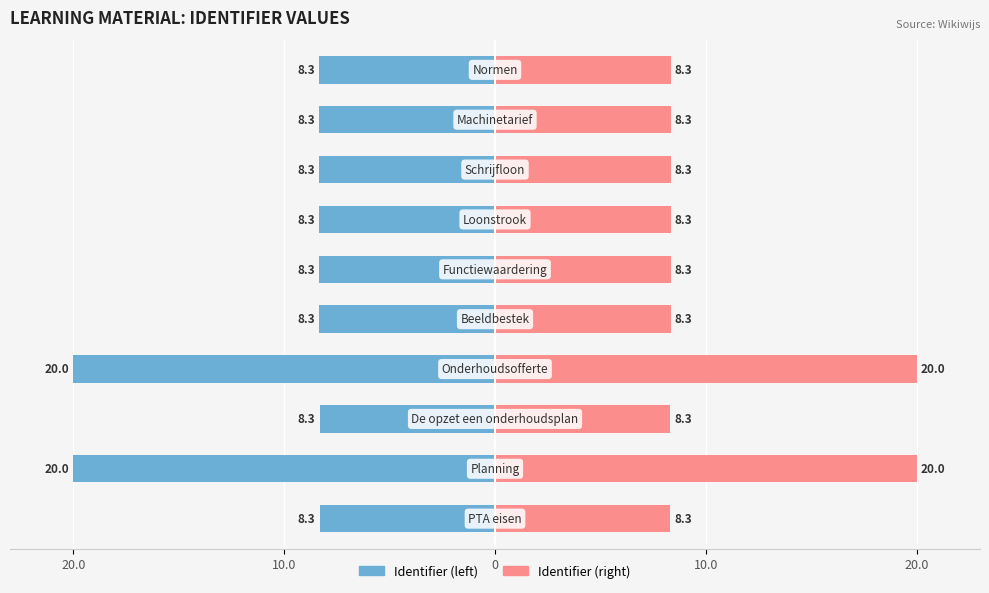

Reading right to left, transcribe all the data shown in this chart.

Identifier (left): -8.3	-8.3	-8.3	-8.3	-8.3	-8.3	-20.0	-8.3	-20.0	-8.3
Identifier (right): 8.3	8.3	8.3	8.3	8.3	8.3	20.0	8.3	20.0	8.3